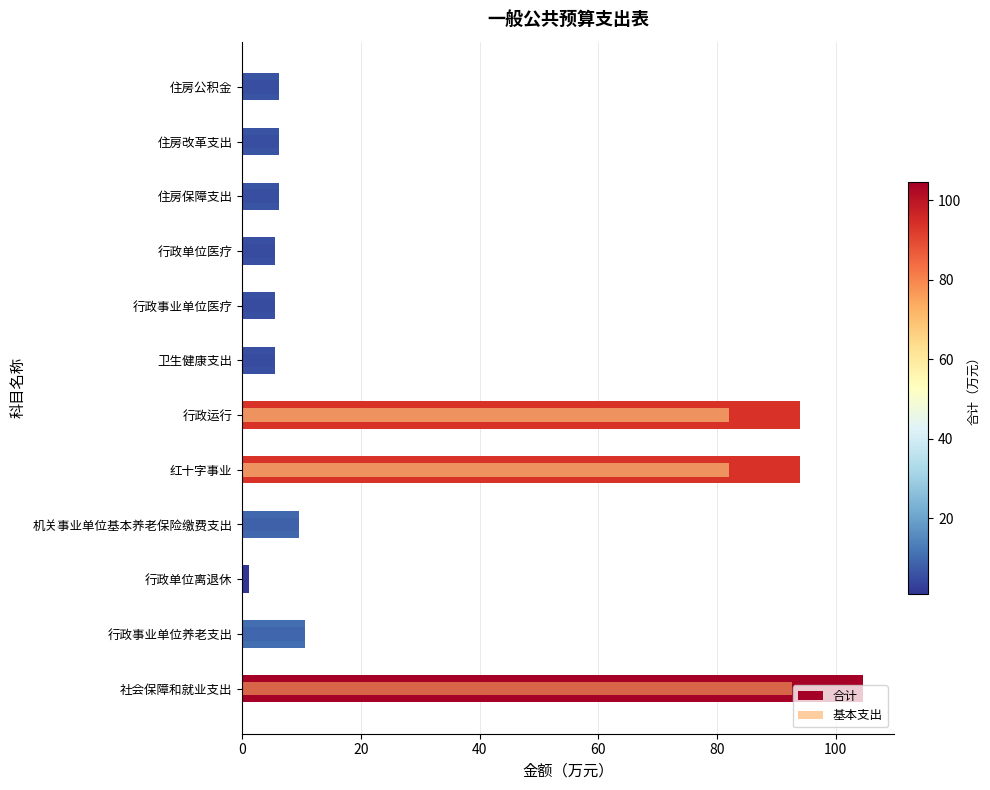

What is the difference between the 合计 values at 行政事业单位养老支出 and 红十字事业?

83.4